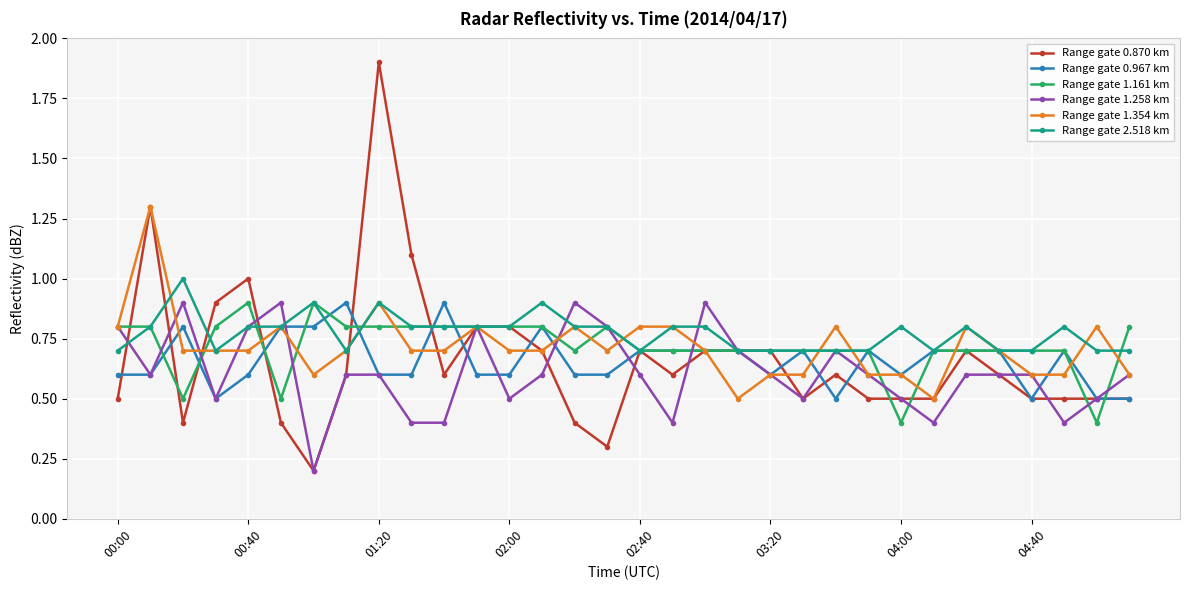

True or false: Range gate 1.354 km has more than 1 points higher than both neighbors.

True